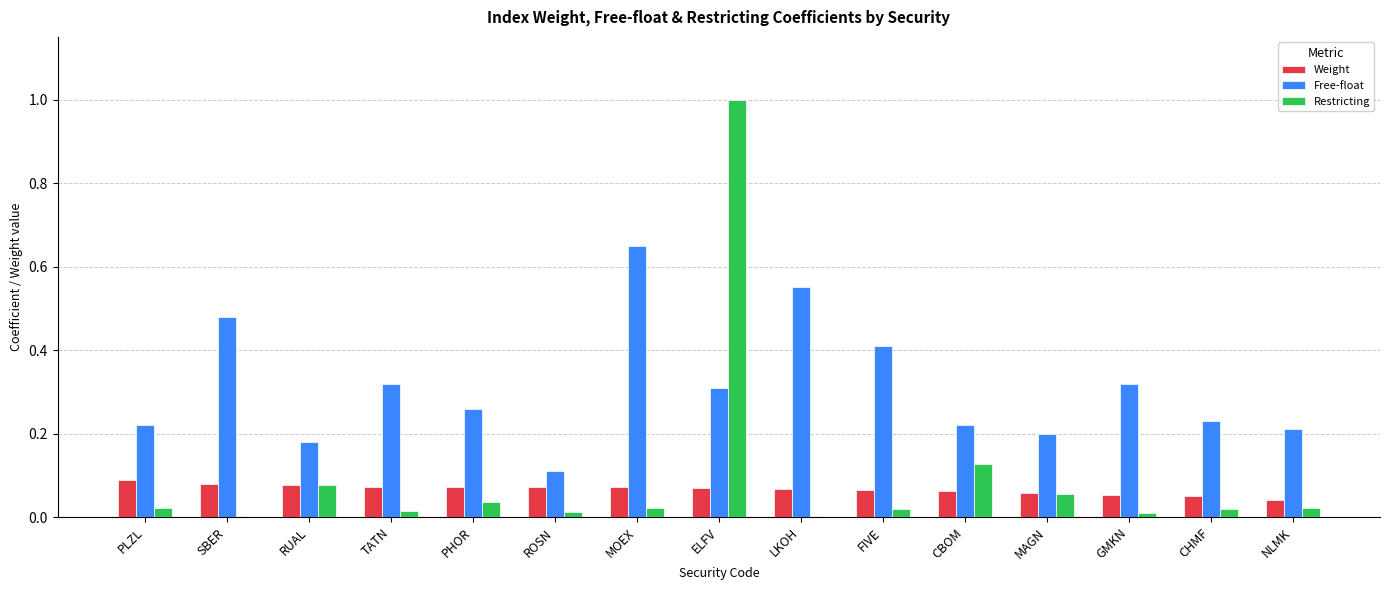

Is the value of Free-float at PLZL greater than the value of Weight at PHOR?

Yes